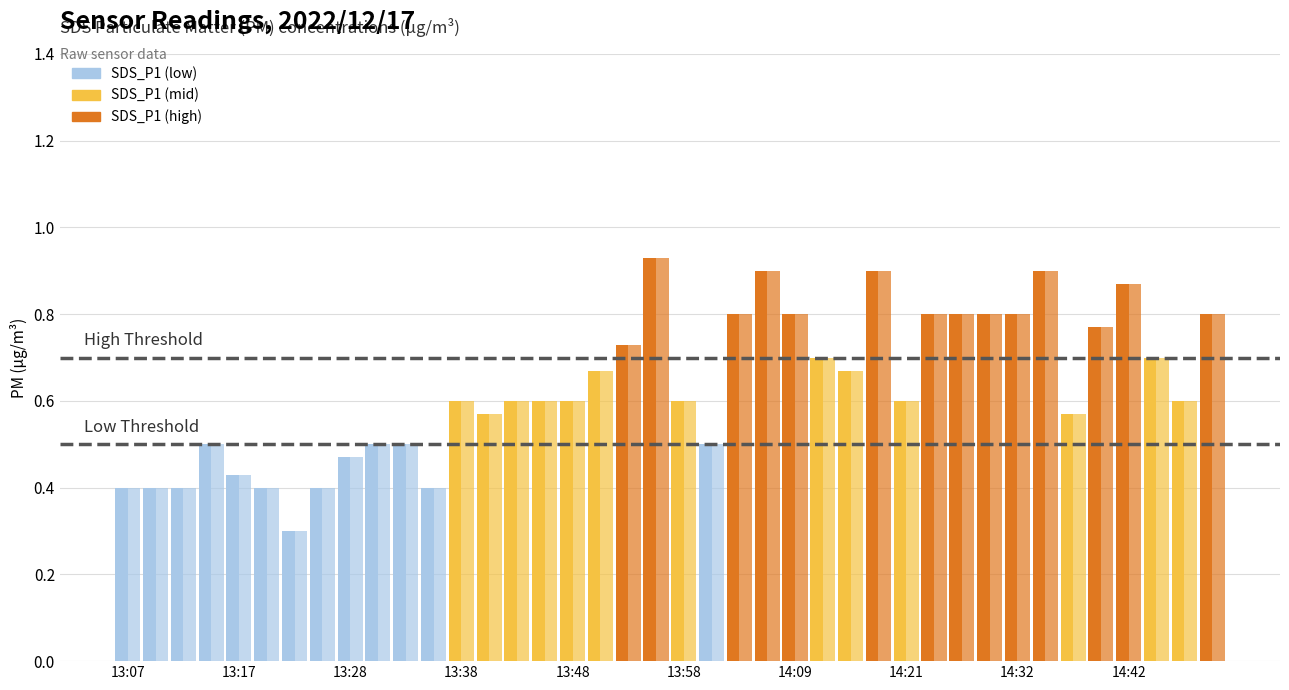

How many bars are there in total?

80